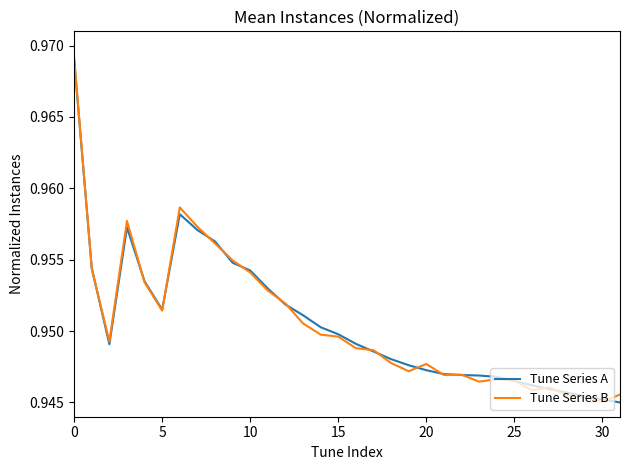

What are all the series names shown in the legend?

Tune Series A, Tune Series B